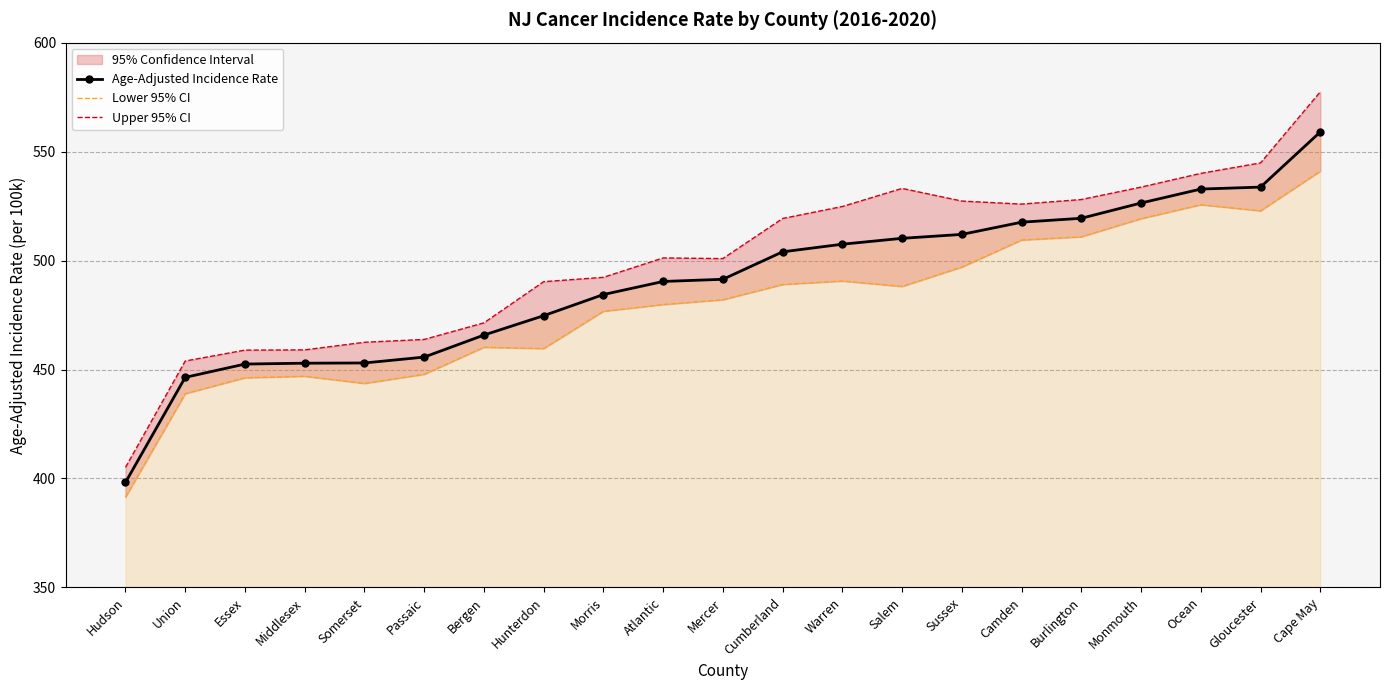

Reading left to right, extract all data points from this chart.

Age-Adjusted Incidence Rate: 398.2	446.4	452.5	452.9	453.0	455.7	465.8	474.7	484.4	490.4	491.4	504.0	507.5	510.2	512.0	517.6	519.4	526.4	532.8	533.7	559.0
Lower 95% CI: 391.4	438.9	446.2	446.9	443.6	447.8	460.2	459.6	476.7	479.8	482.0	489.0	490.6	488.1	497.0	509.4	510.9	519.2	525.6	522.8	541.0
Upper 95% CI: 405.1	453.9	458.9	459.0	462.5	463.8	471.4	490.3	492.3	501.2	500.9	519.3	524.8	533.1	527.3	525.9	528.0	533.7	540.0	544.8	577.4